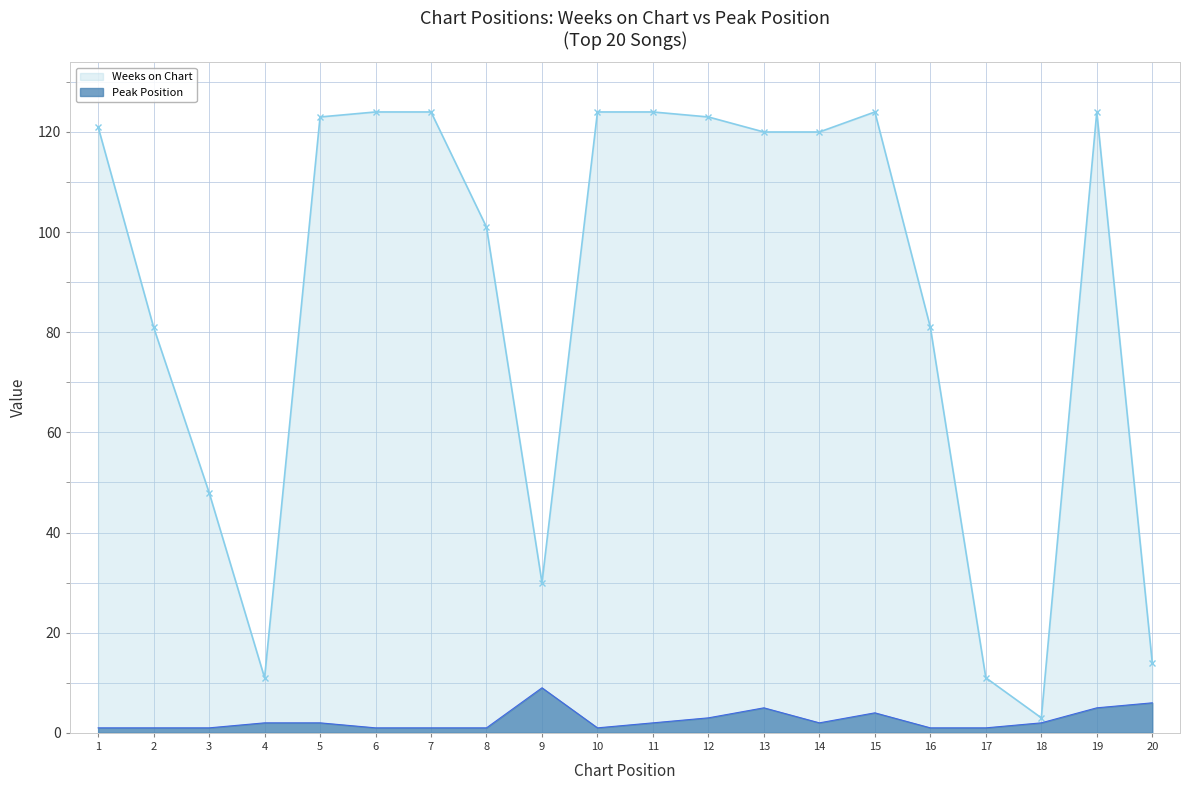

How many interior local peaks does the Weeks on Chart series have?

2